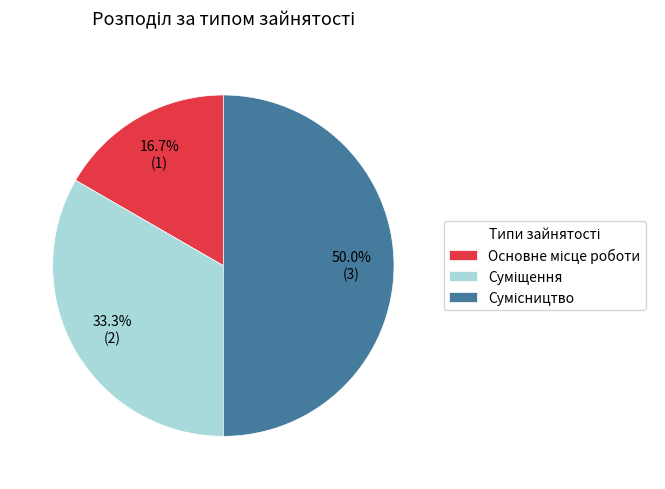

To the nearest percent, what portion does Сумісництво represent?

50%